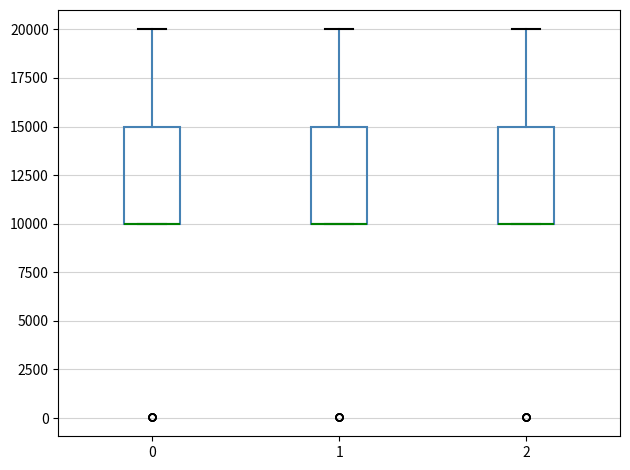

Reading left to right, transcribe this box plot: for each box, give where its median line is, the range the box spans, and where its two whiskers end, as read against the y-axis. The values are not printed on the chart, so give them approximately, as read against the axis.

0: median 10000 (drawn on the box's lower edge), box 10000 to 15000, whiskers 10000 to 20000
1: median 10000 (drawn on the box's lower edge), box 10000 to 15000, whiskers 10000 to 20000
2: median 10000 (drawn on the box's lower edge), box 10000 to 15000, whiskers 10000 to 20000